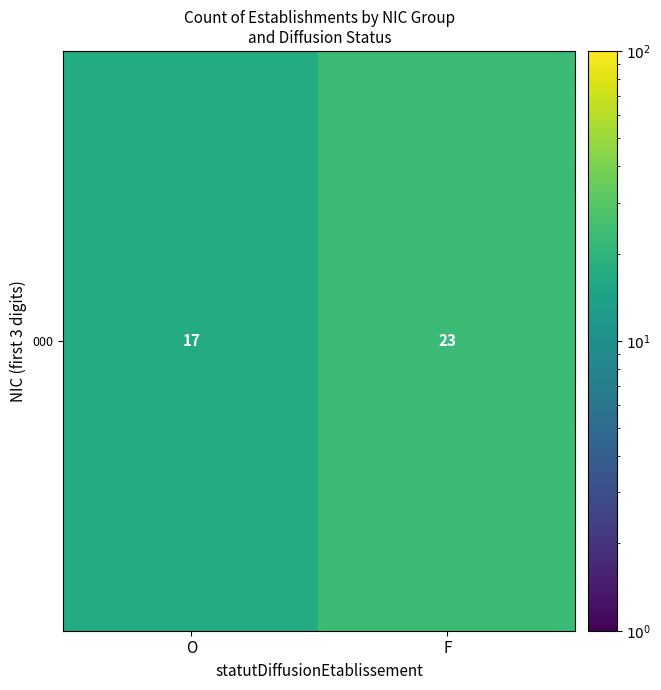

Rank the categories by value from highest to lowest.

F, O